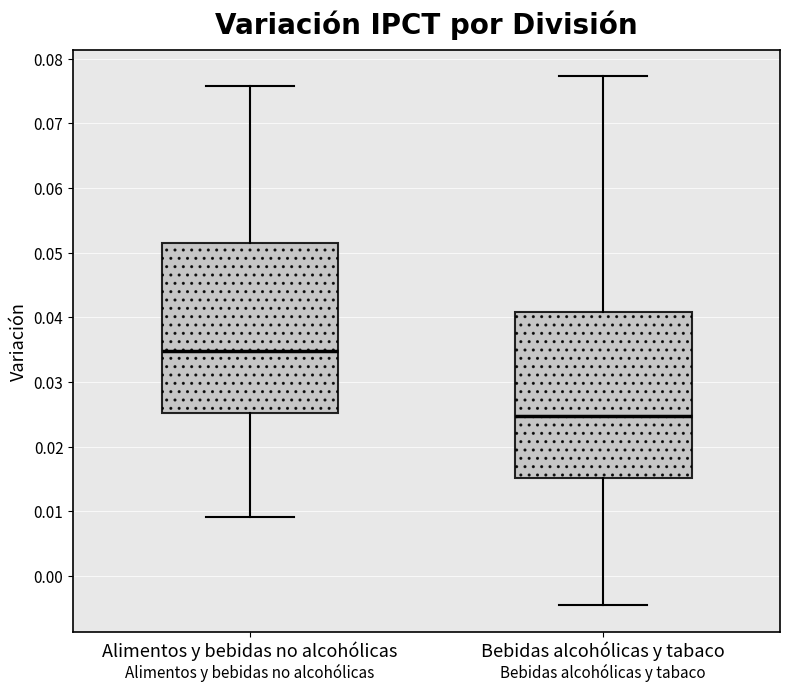

Reading left to right, read every box against the y-axis: the position of its median line, the range the box covers, and the ends of its whiskers. The values are not printed on the chart, so give them approximately, as read against the axis.

Alimentos y bebidas no alcohólicas: median 0.035, box 0.025 to 0.051, whiskers 0.009 to 0.076
Bebidas alcohólicas y tabaco: median 0.025, box 0.015 to 0.041, whiskers -0.004 to 0.077